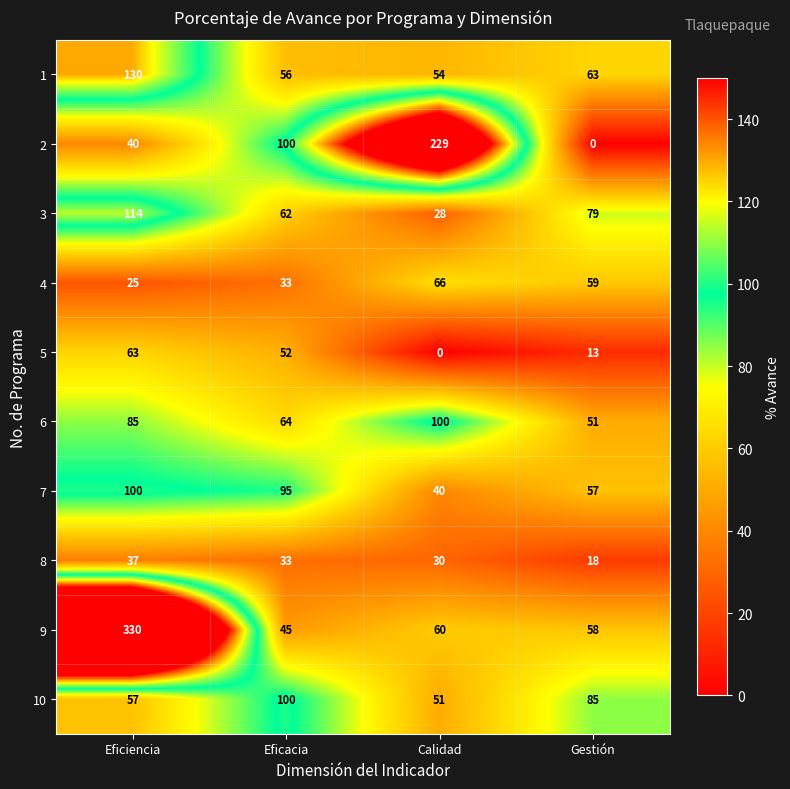

Is it true that 4 equals 59 at Gestión?

True